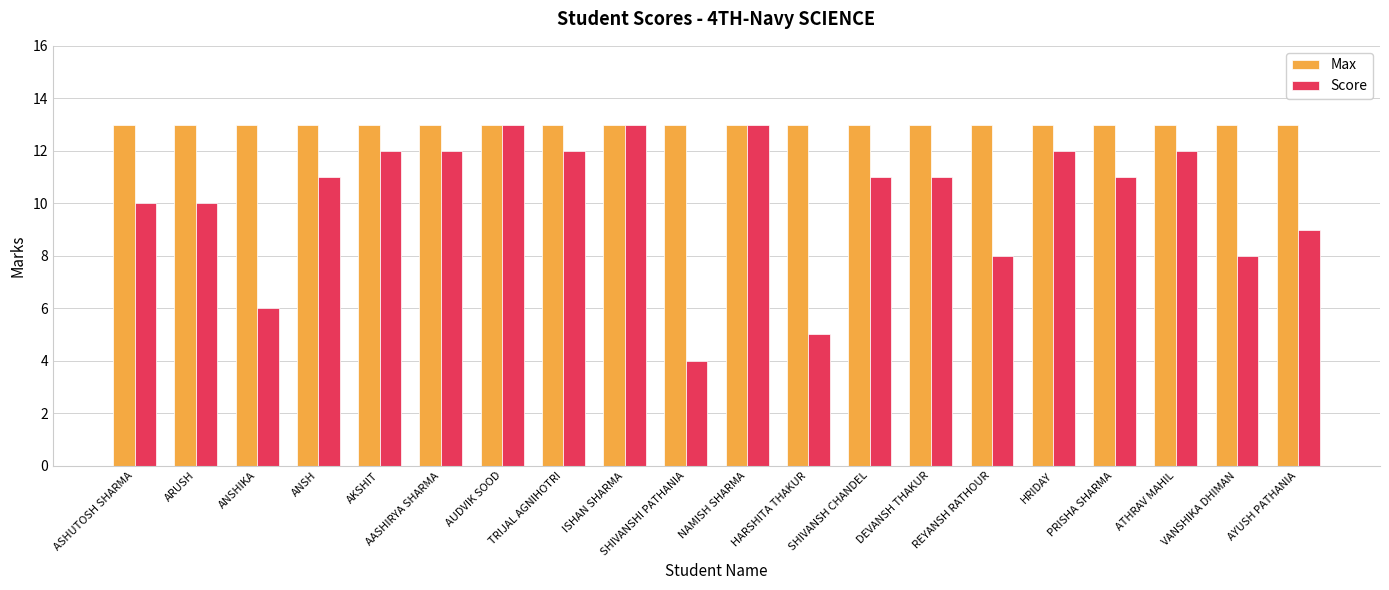

What are all the series names shown in the legend?

Max, Score